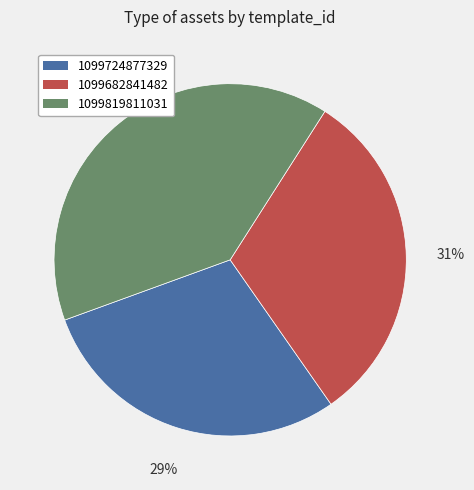

The 1099724877329 slice represents 29% of the pie. True or false?

True